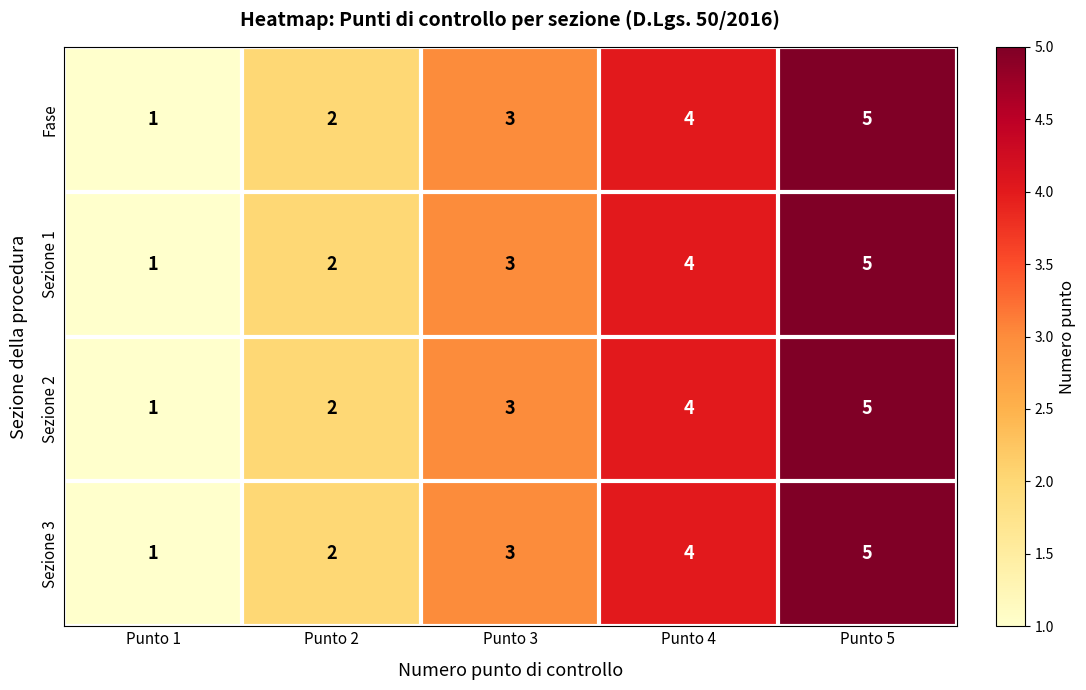

At which label is Sezione 3 closest to 3?

Punto 3